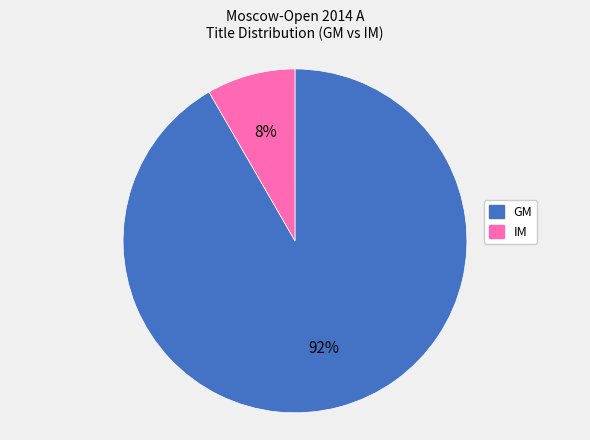

Rank the categories by value from lowest to highest.

IM, GM